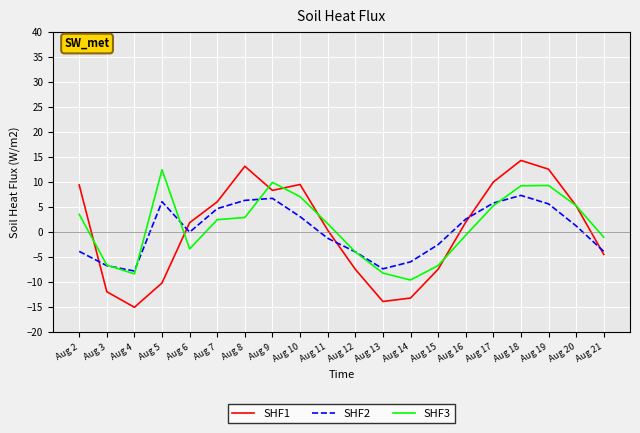

What is the maximum value shown in the chart?

14.4